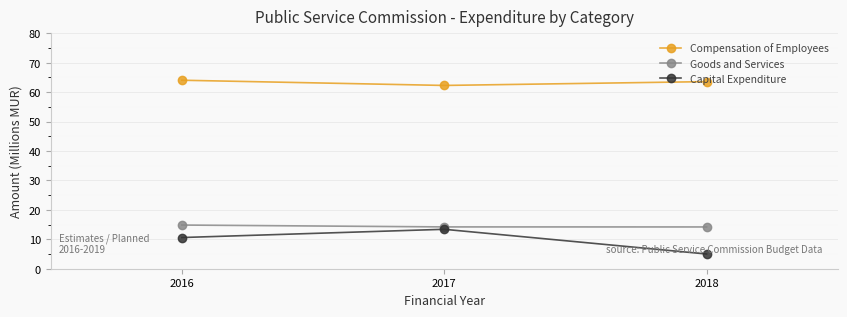

Which category has the lowest value across all series?

2018